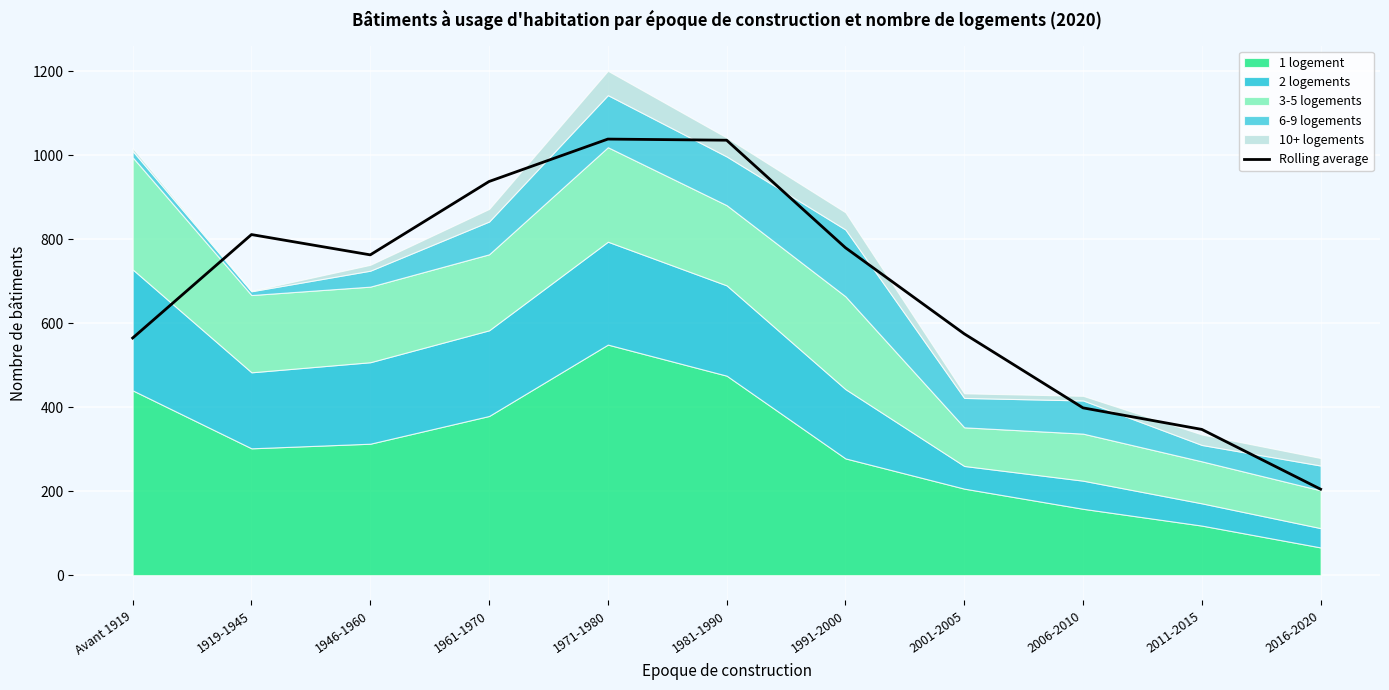

What is the label of the 10th point from the left?

2011-2015